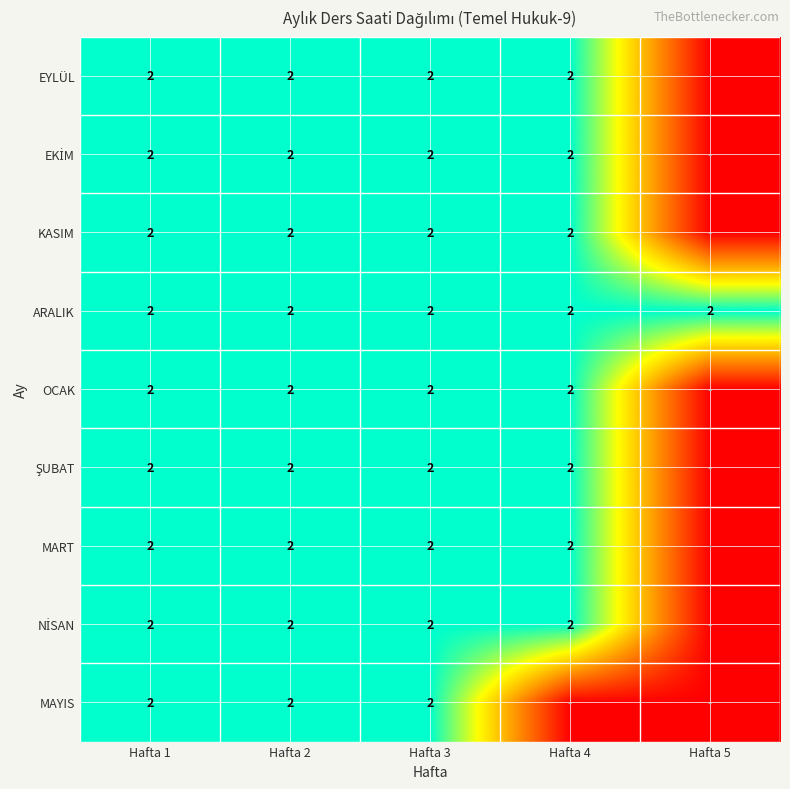

The ARALIK series shows 2 at Hafta 4. True or false?

True